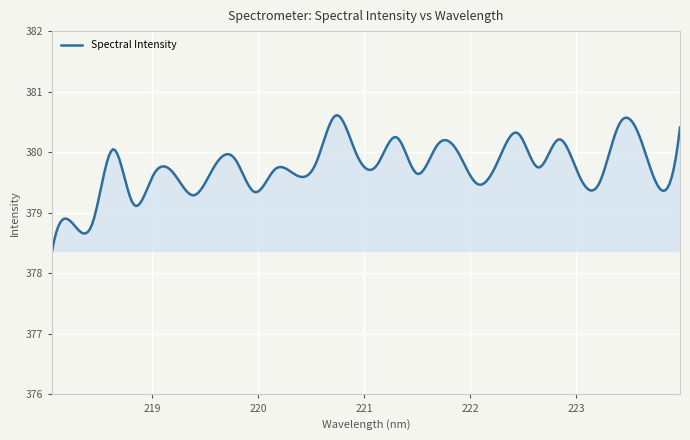

What is the smallest value displayed?

378.4